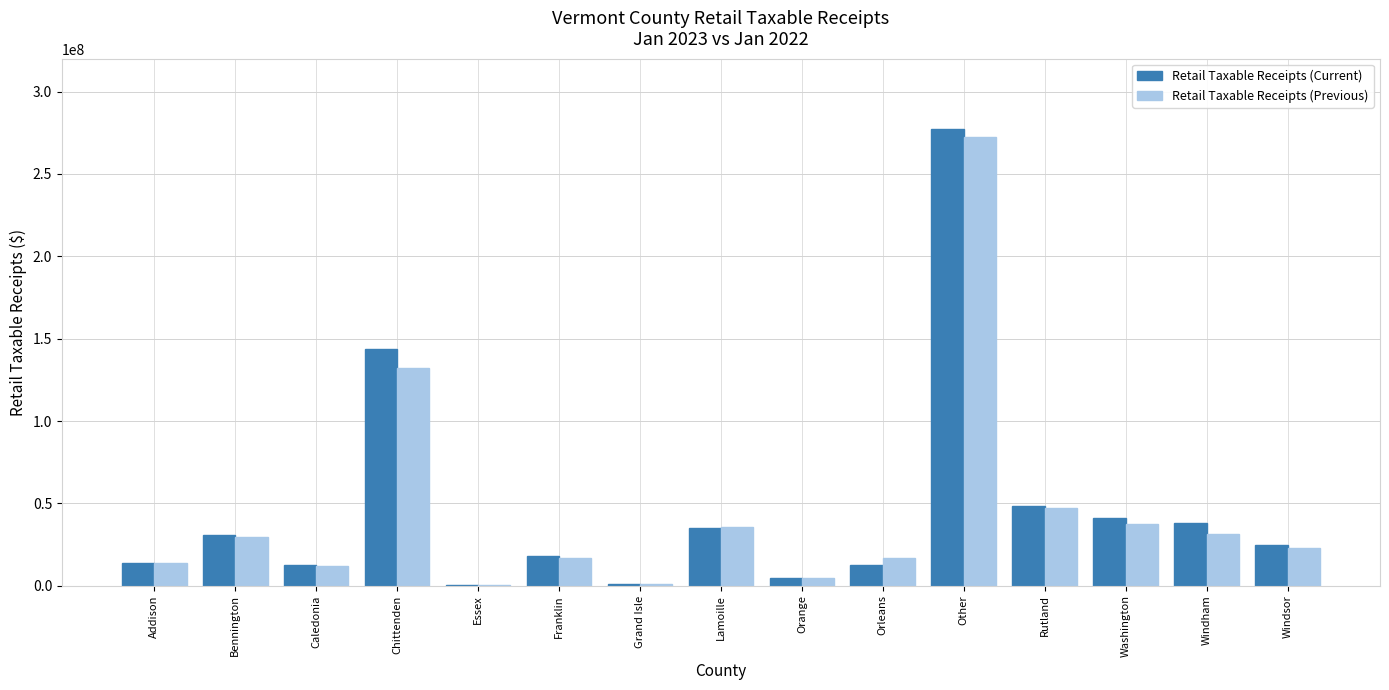

At which category is the sum across all series the highest?

Other